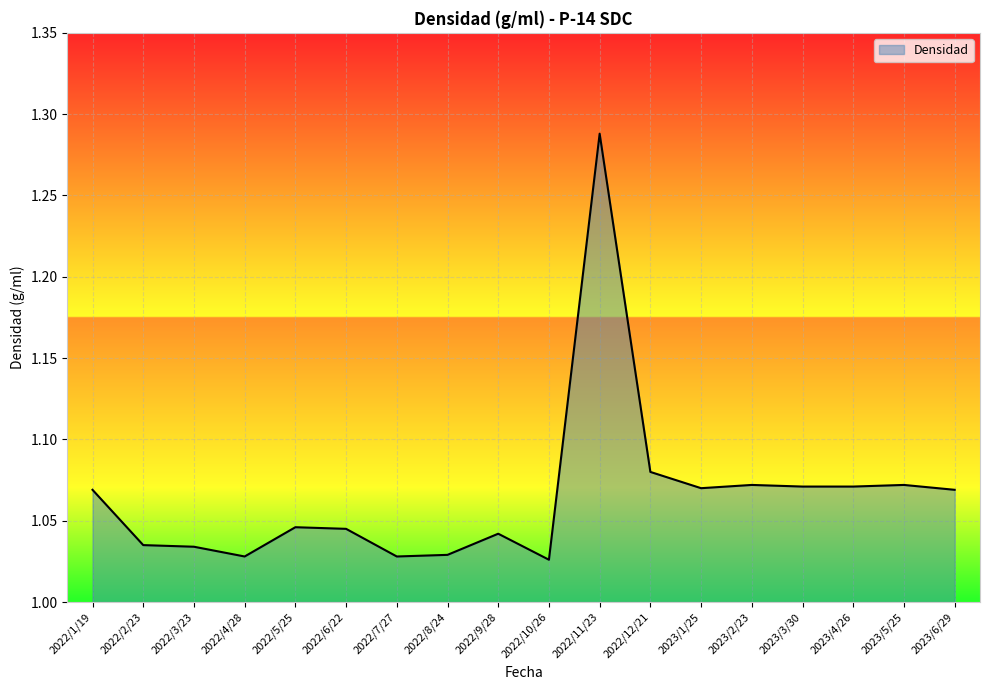

True or false: the data shows 1.7 at 2023/2/23.

False